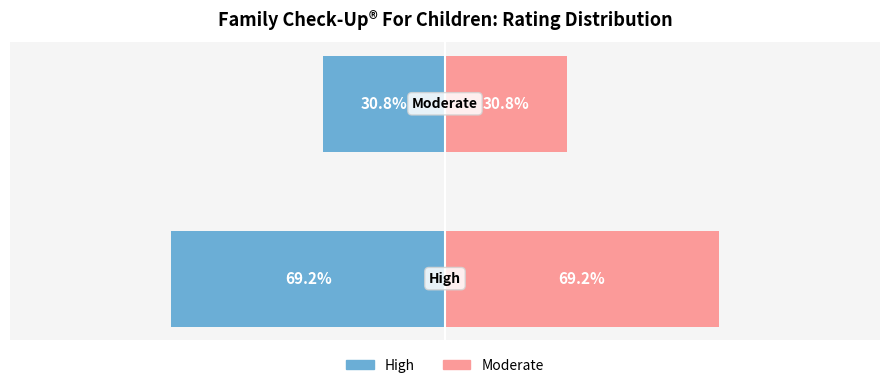

Between 1 and 0, which is larger?

1